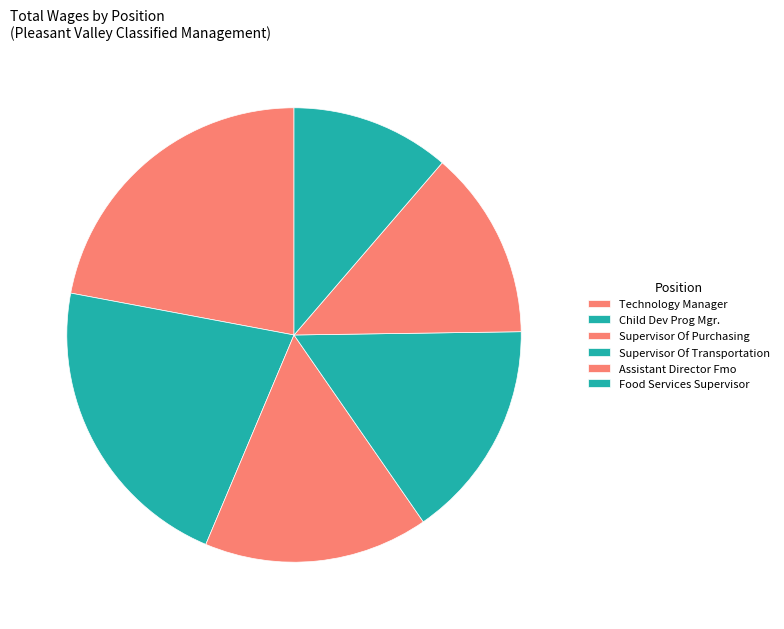

How much of the chart is everything except Supervisor Of Purchasing?

84.0%